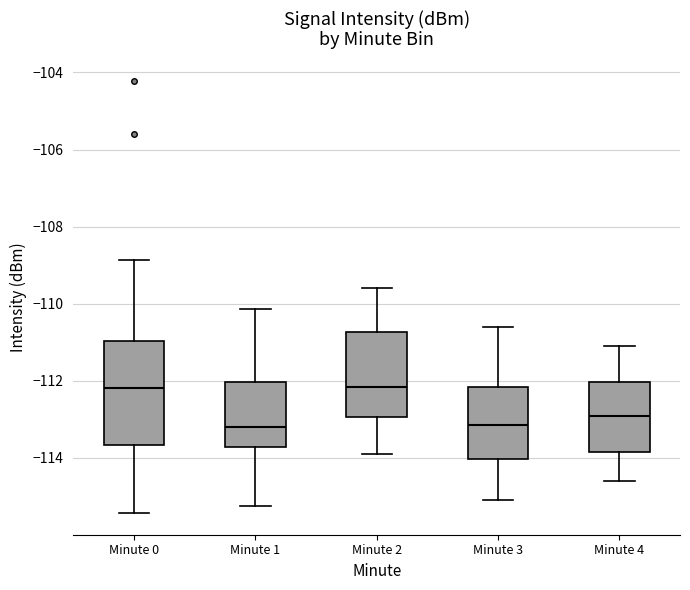

Reading left to right, read every box against the y-axis: the position of its median line, the range the box covers, and the ends of its whiskers. The values are not printed on the chart, so give them approximately, as read against the axis.

Minute 0: median -112.2, box -113.6 to -111.0, whiskers -115.4 to -108.8
Minute 1: median -113.2, box -113.8 to -112.0, whiskers -115.2 to -110.2
Minute 2: median -112.2, box -113.0 to -110.8, whiskers -113.8 to -109.6
Minute 3: median -113.2, box -114.0 to -112.2, whiskers -115.0 to -110.6
Minute 4: median -112.8, box -113.8 to -112.0, whiskers -114.6 to -111.0